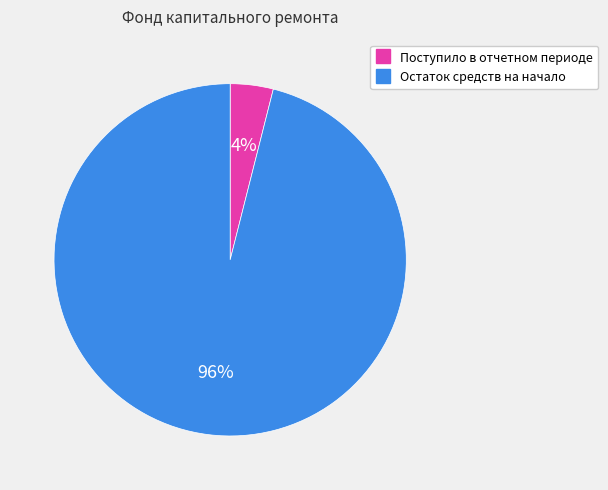

Does Поступило в отчетном периоде represent more than half of the total?

No